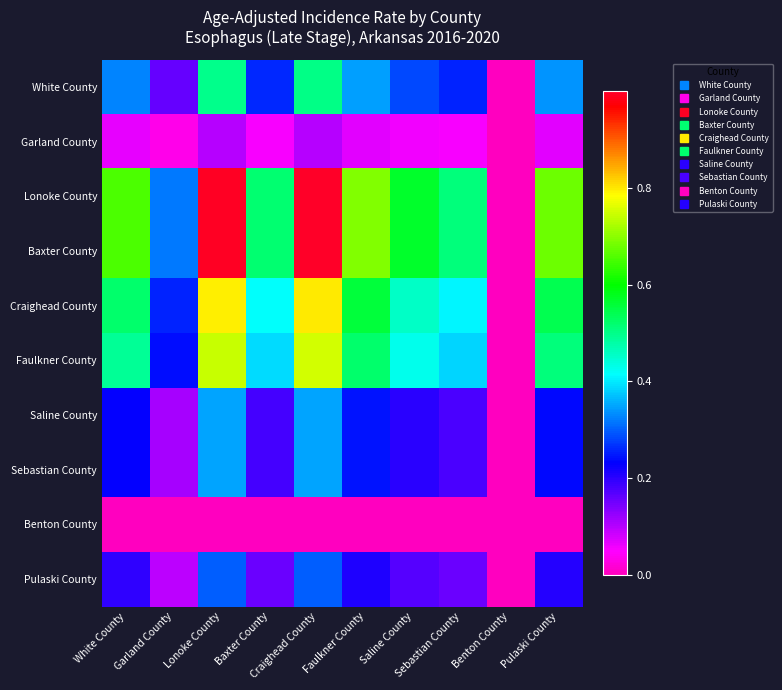

What is the spread (max minus min) of values at Pulaski County?

0.7